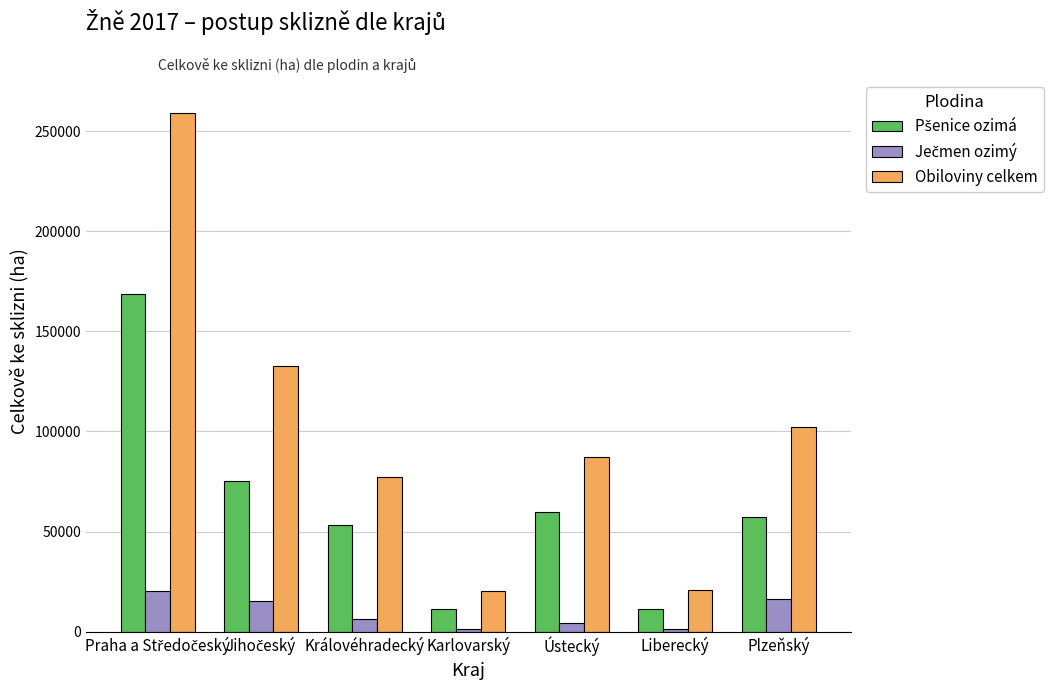

Which series has the largest total across all categories?

Obiloviny celkem